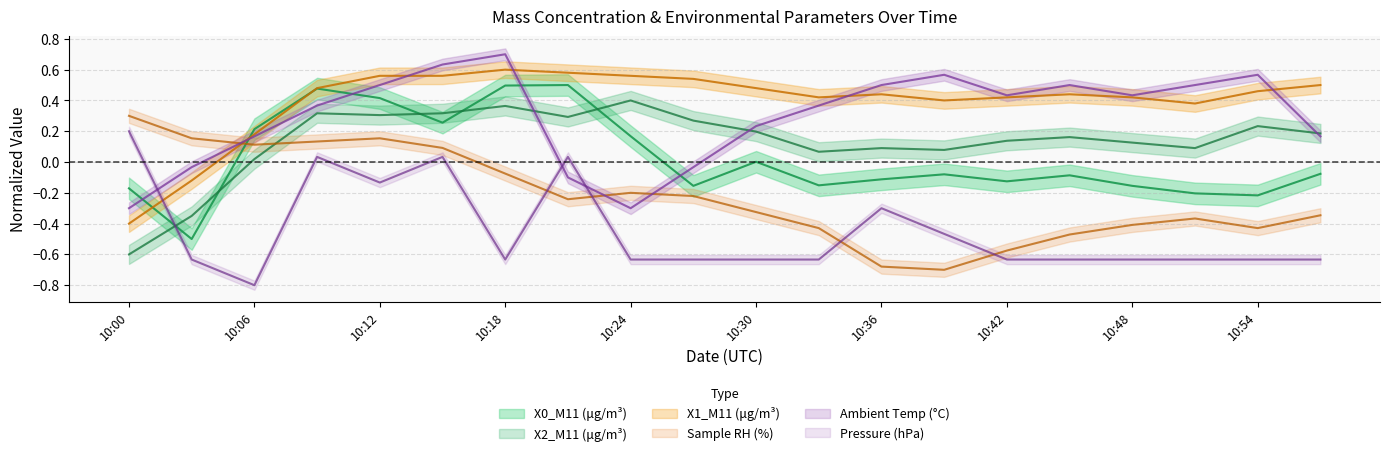

List the series in order of their peak value, lowest first.

Pressure (hPa), Sample RH (%), X2_M11 (μg/m³), X0_M11 (μg/m³), X1_M11 (μg/m³), Ambient Temp (°C)